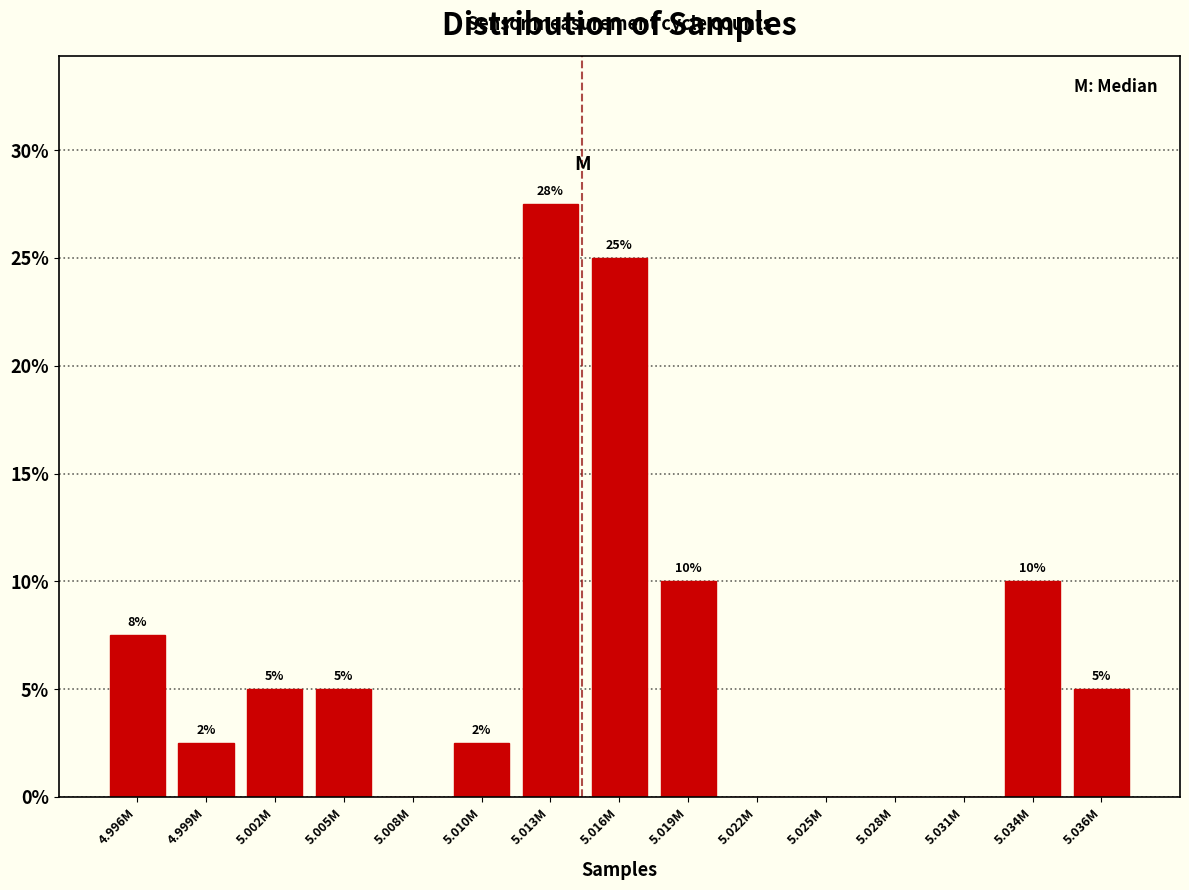

Where does the data first go above 5?

4.996M